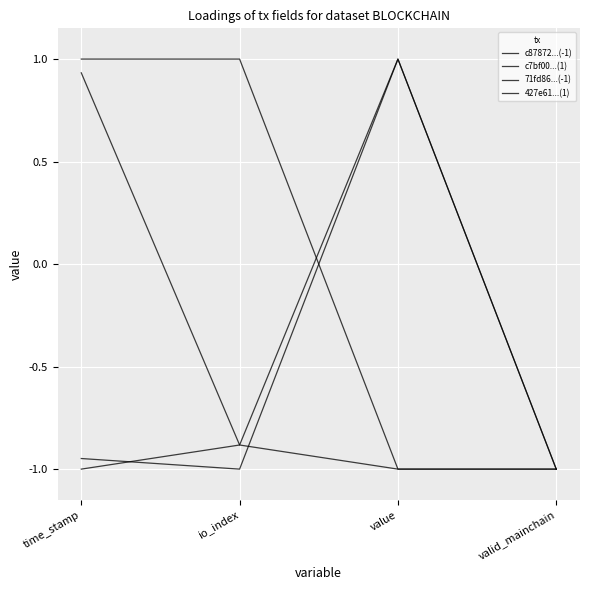

The 71fd86...(-1) series shows 1.6 at value. True or false?

False